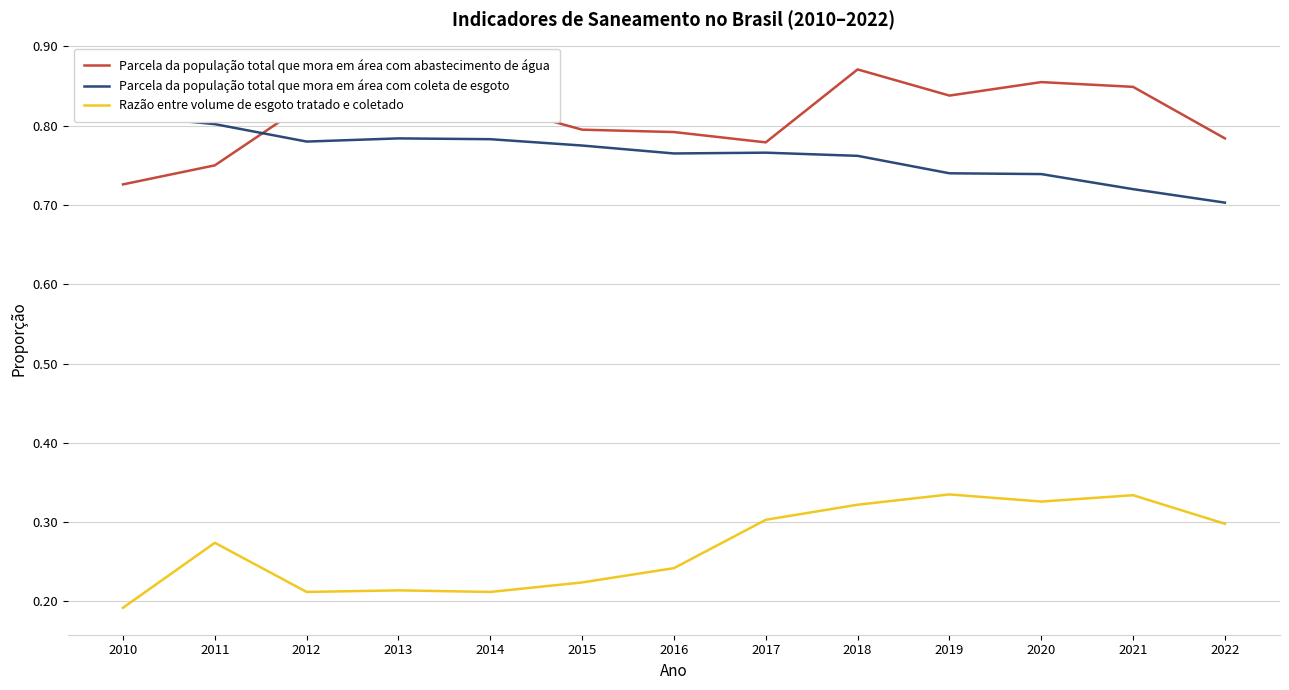

What are all the series names shown in the legend?

Parcela da população total que mora em área com abastecimento de água, Parcela da população total que mora em área com coleta de esgoto, Razão entre volume de esgoto tratado e coletado